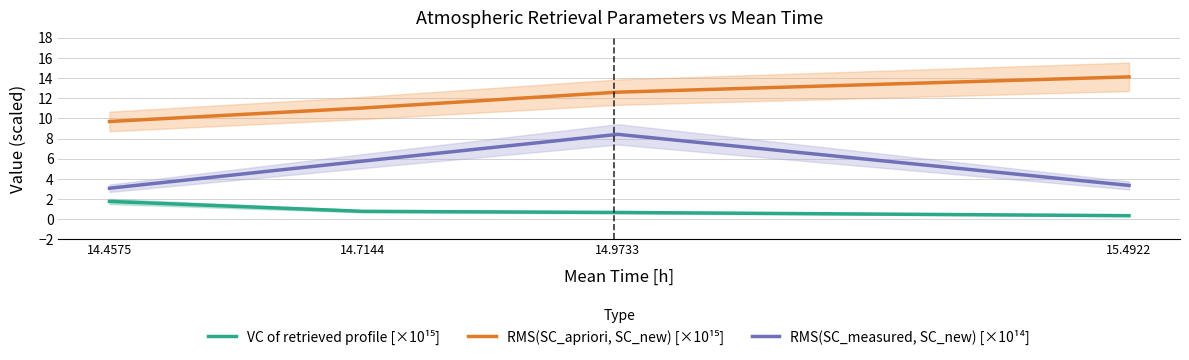

How many lines are shown in the chart?

3